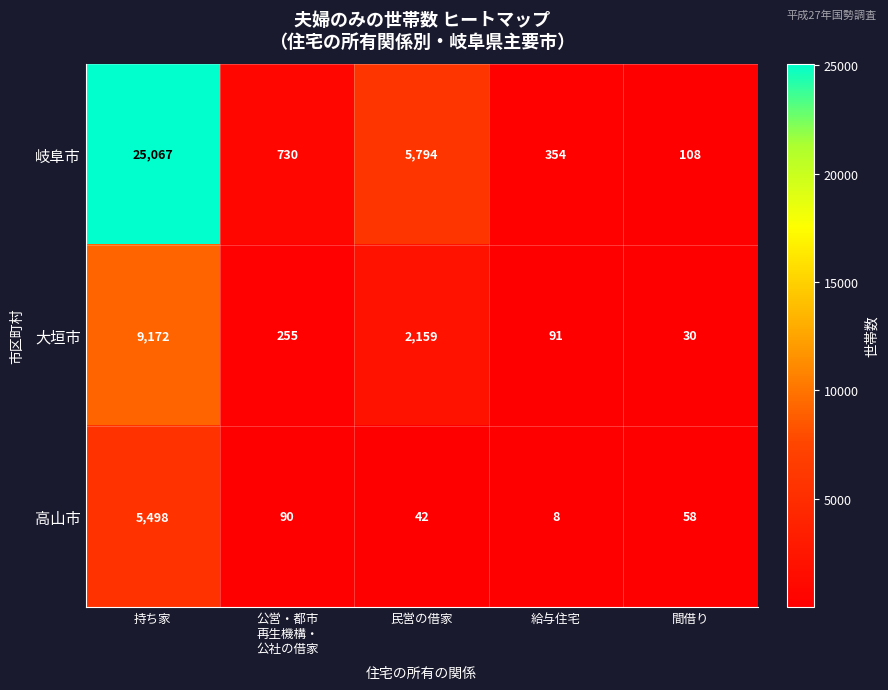

Rank the series at 公営・都市
再生機構・
公社の借家 from lowest to highest value.

高山市, 大垣市, 岐阜市